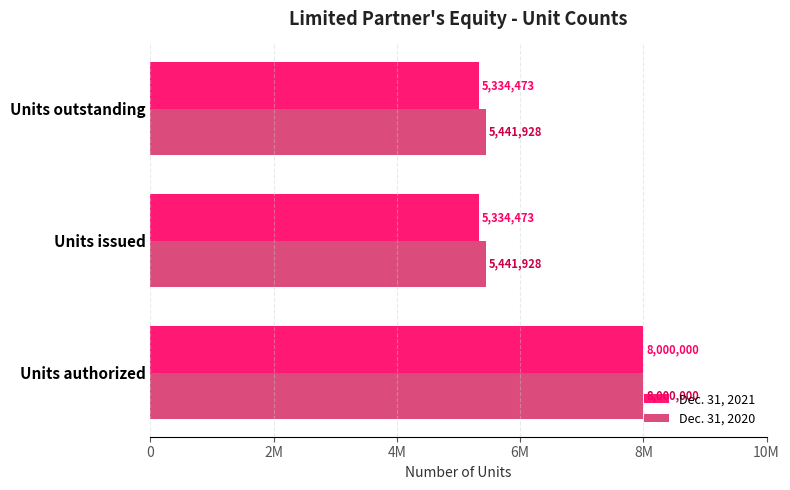

What are all the series names shown in the legend?

Dec. 31, 2021, Dec. 31, 2020